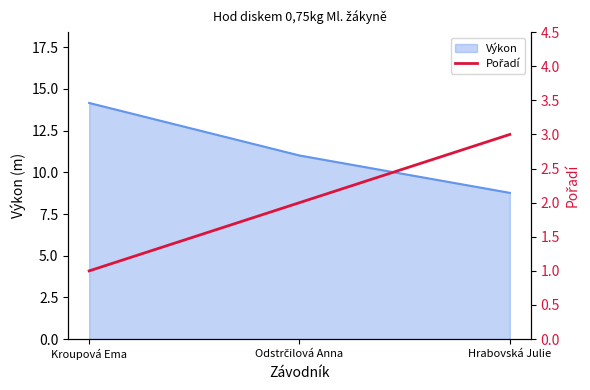

What is the minimum value for Výkon?

8.8